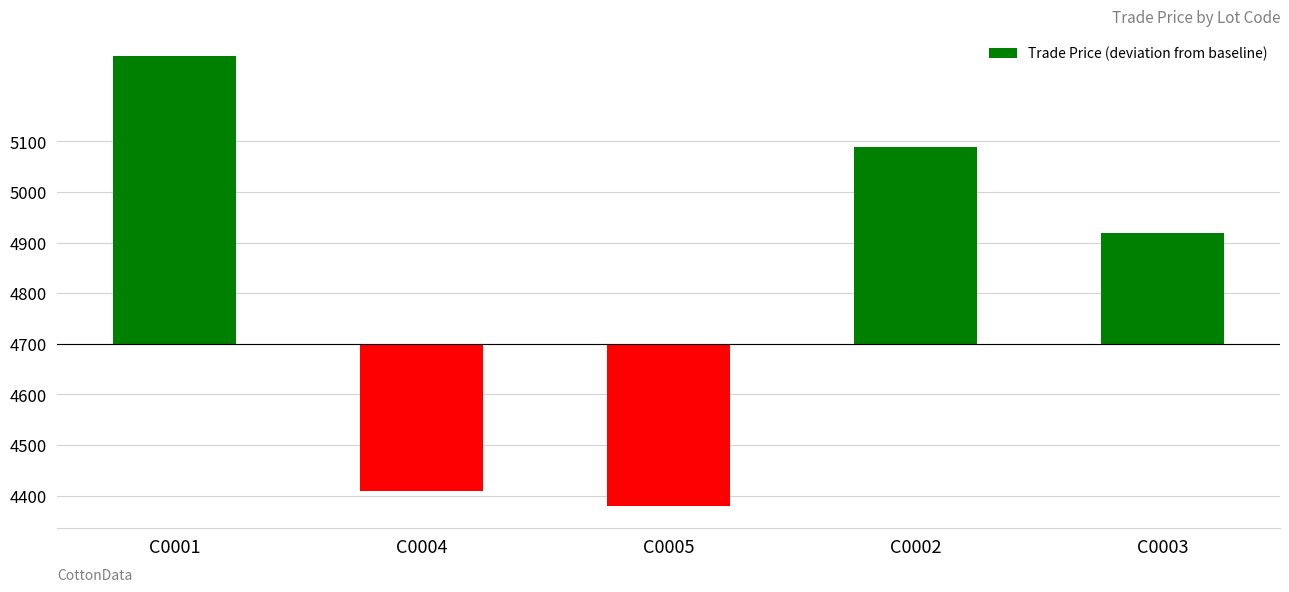

At which category does the chart reach its peak across all series?

C0001